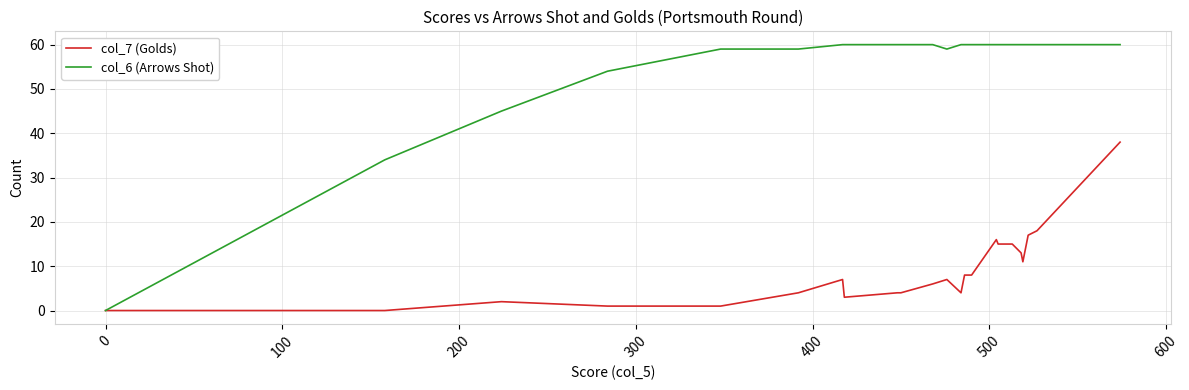

What are all the series names shown in the legend?

col_7 (Golds), col_6 (Arrows Shot)